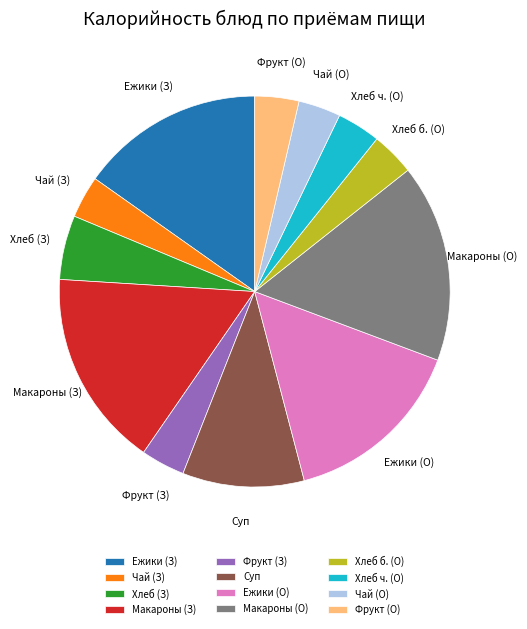

Approximately how many times larger is the value at Фрукт (О) compared to Хлеб (З)?

0.7